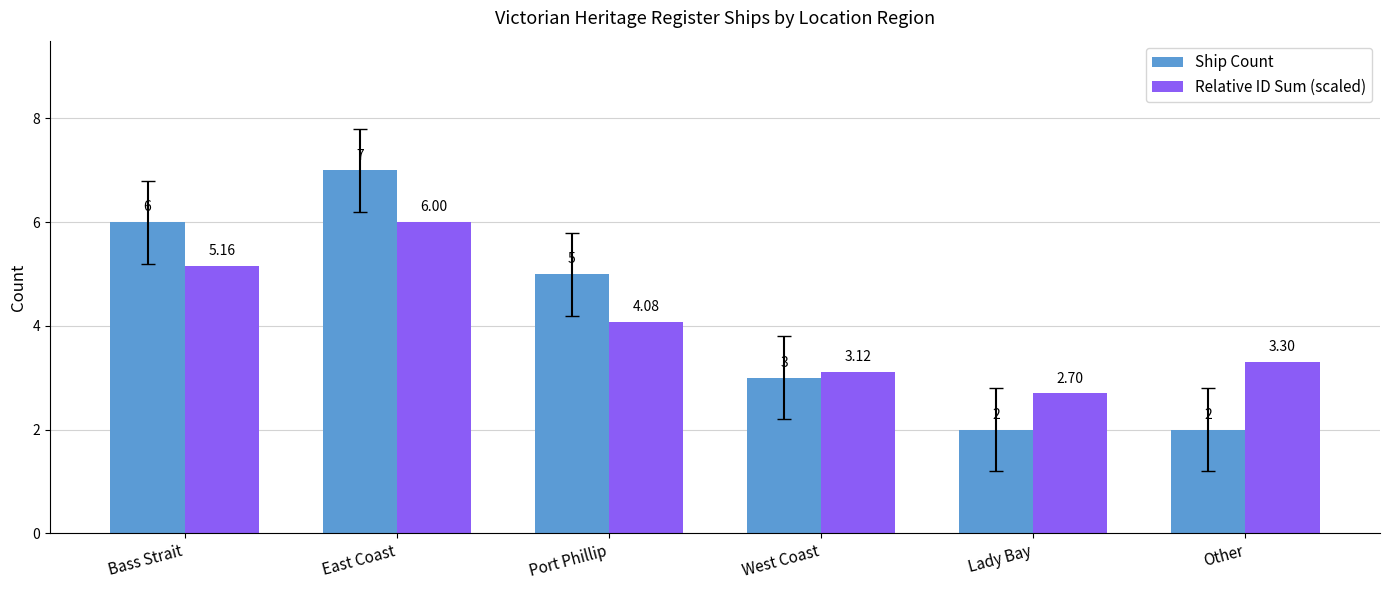

What is the difference between the Ship Count values at East Coast and Port Phillip?

2.0